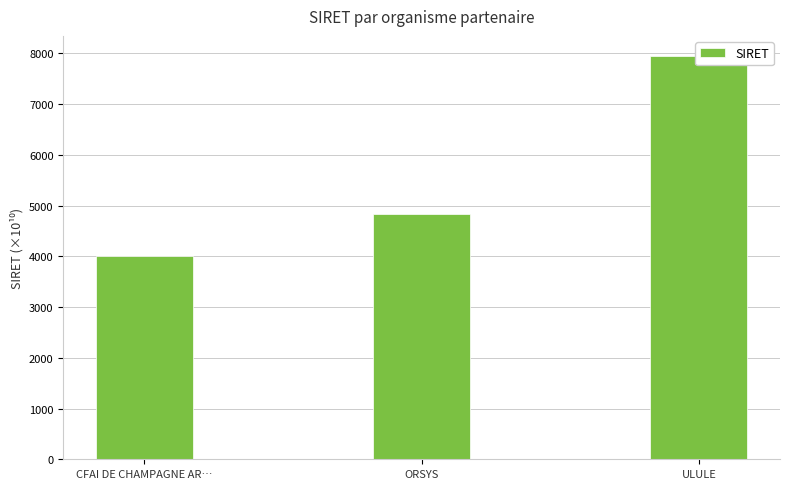

Rank the categories by value from highest to lowest.

ULULE, ORSYS, CFAI DE CHAMPAGNE AR…